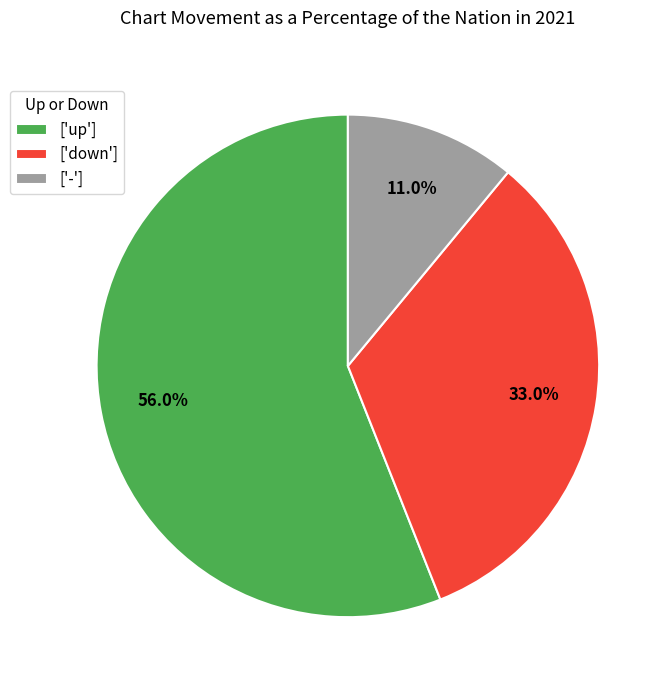

Is there a majority slice in this chart?

Yes